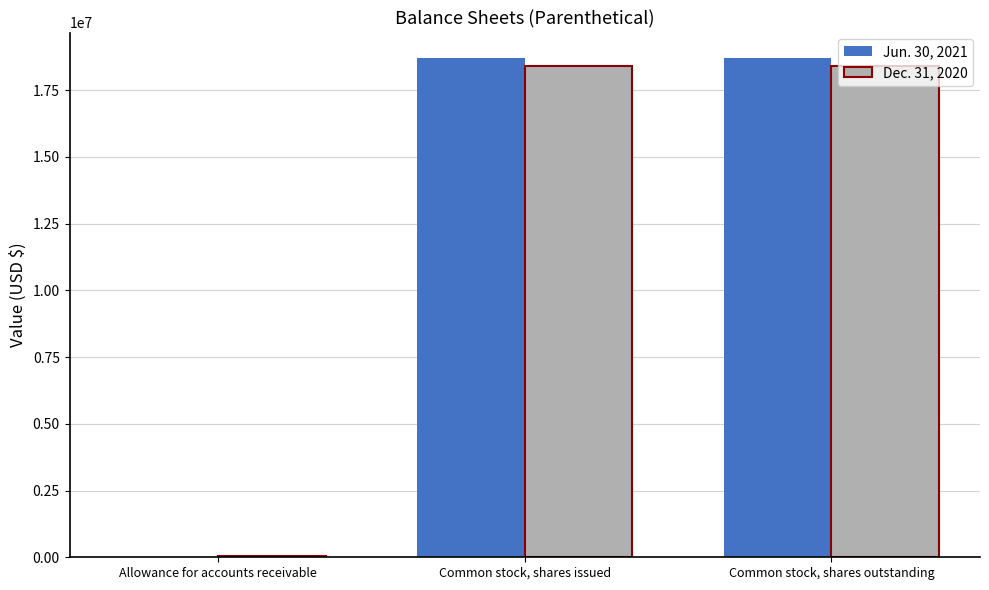

What is the spread (max minus min) of values at Allowance for accounts receivable?

37500